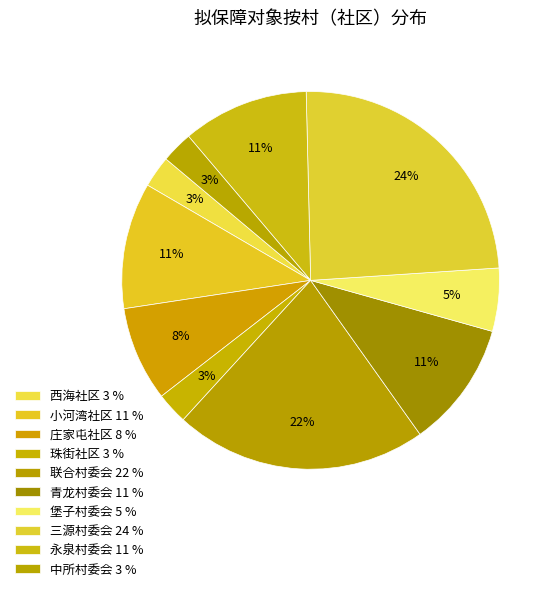

Count the number of slices in the pie.

10